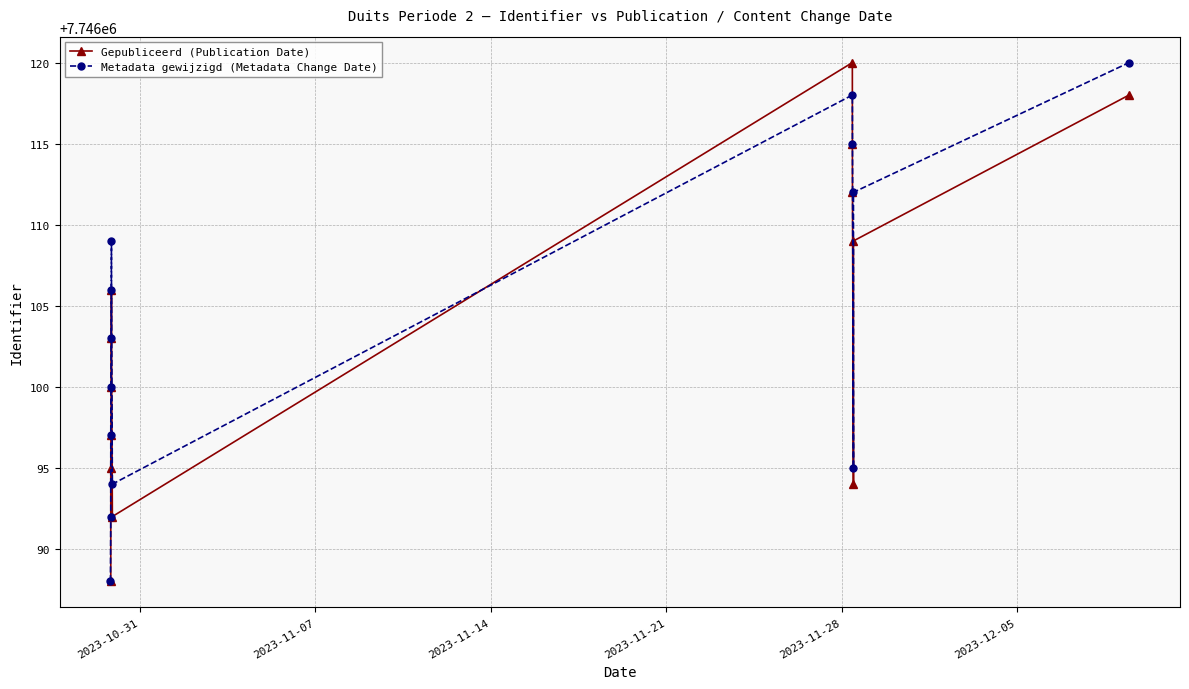

What position from the left is 2023-11-28?

5